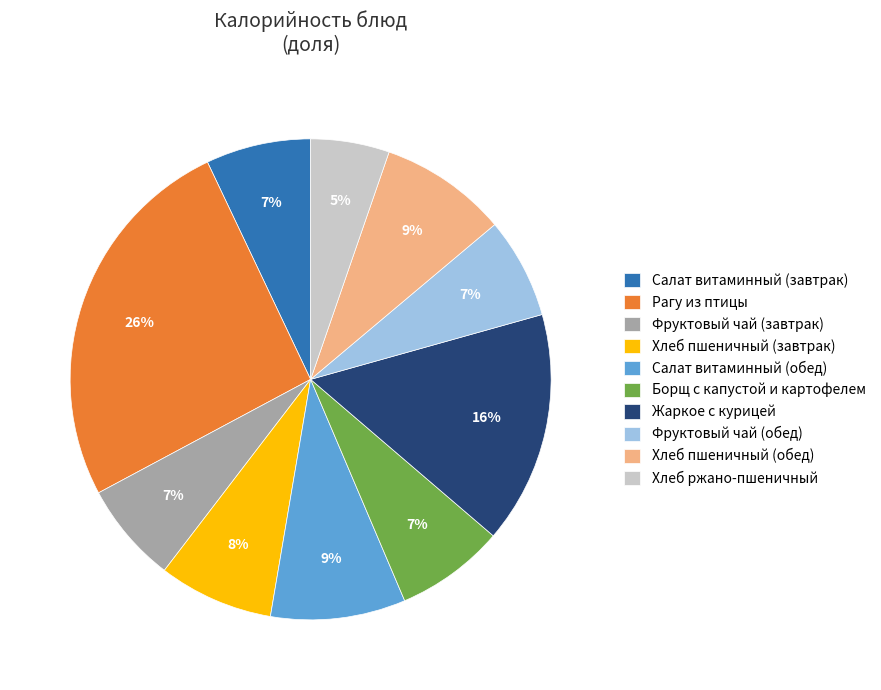

Count the number of slices in the pie.

10